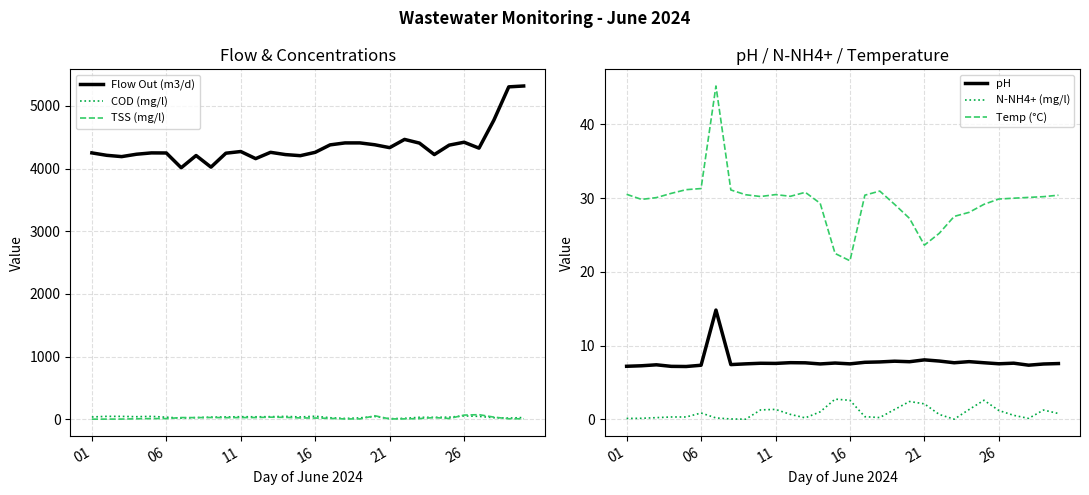

What is the sum of all N-NH4+ (mg/l) values?

26.5